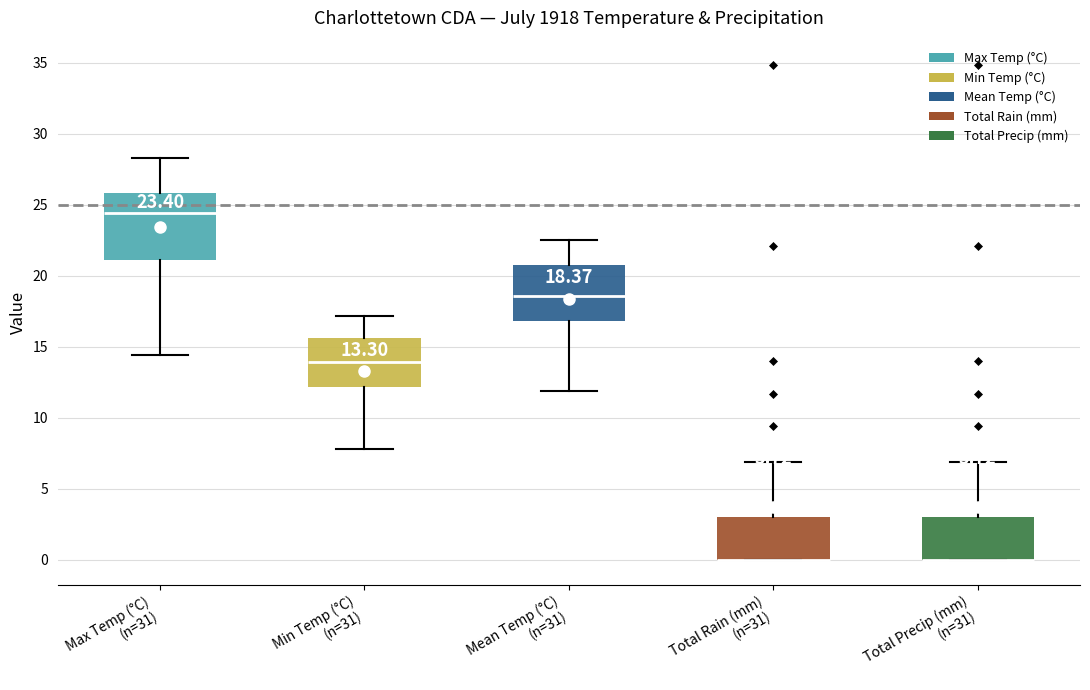

Which box is the tallest, from its lower edge to its upper edge?

Max Temp (°C) (n=31)